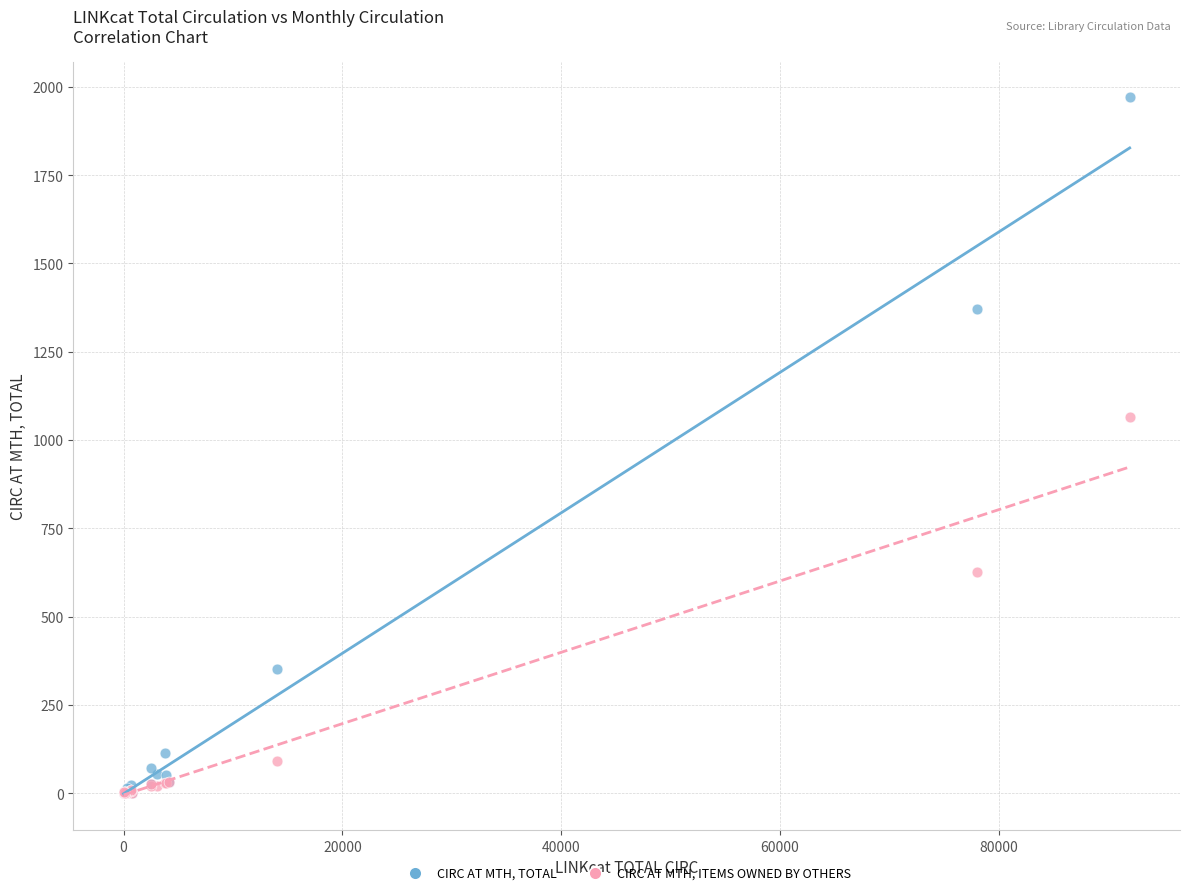

In the CIRC AT MTH, TOTAL series, what Y value is closest to 985?

1370